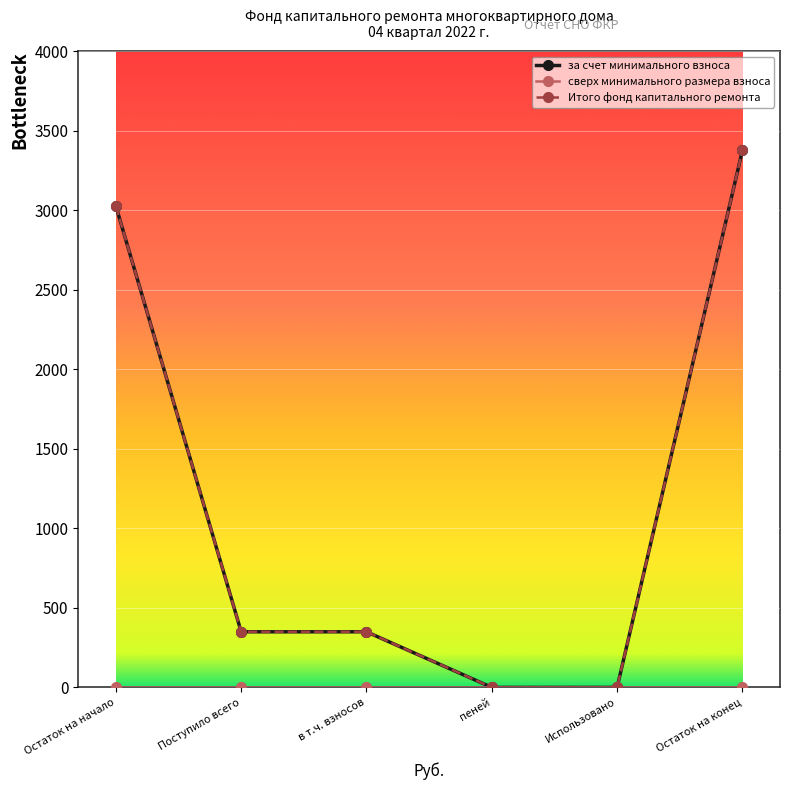

Does the chart have visible grid lines?

Yes